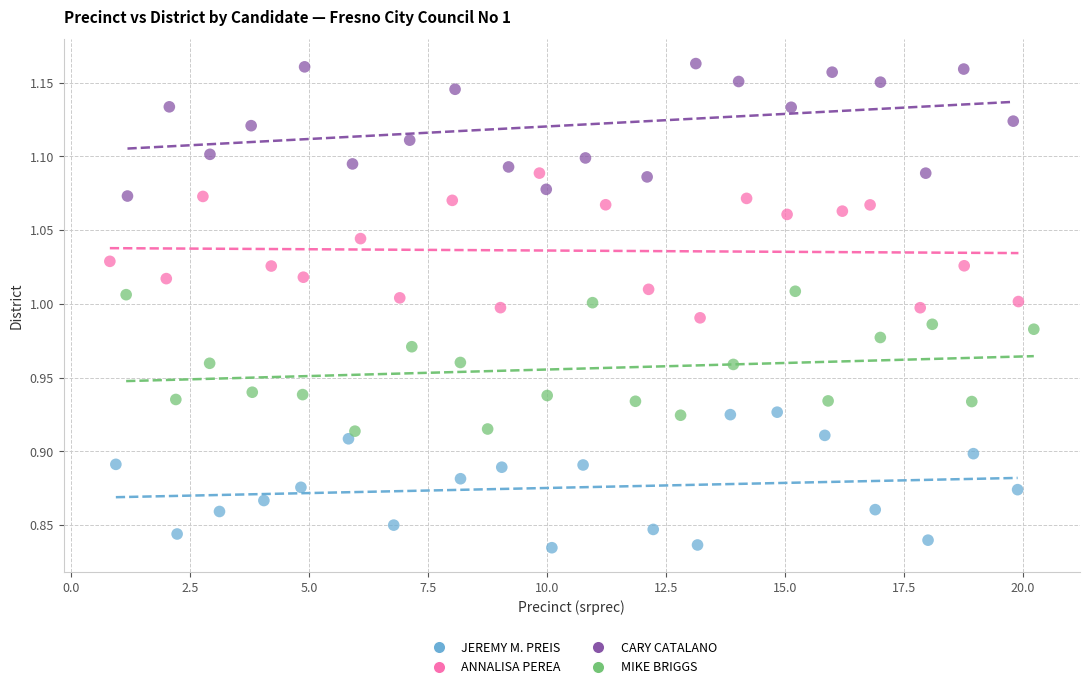

Which series contains the highest Y value?

CARY CATALANO